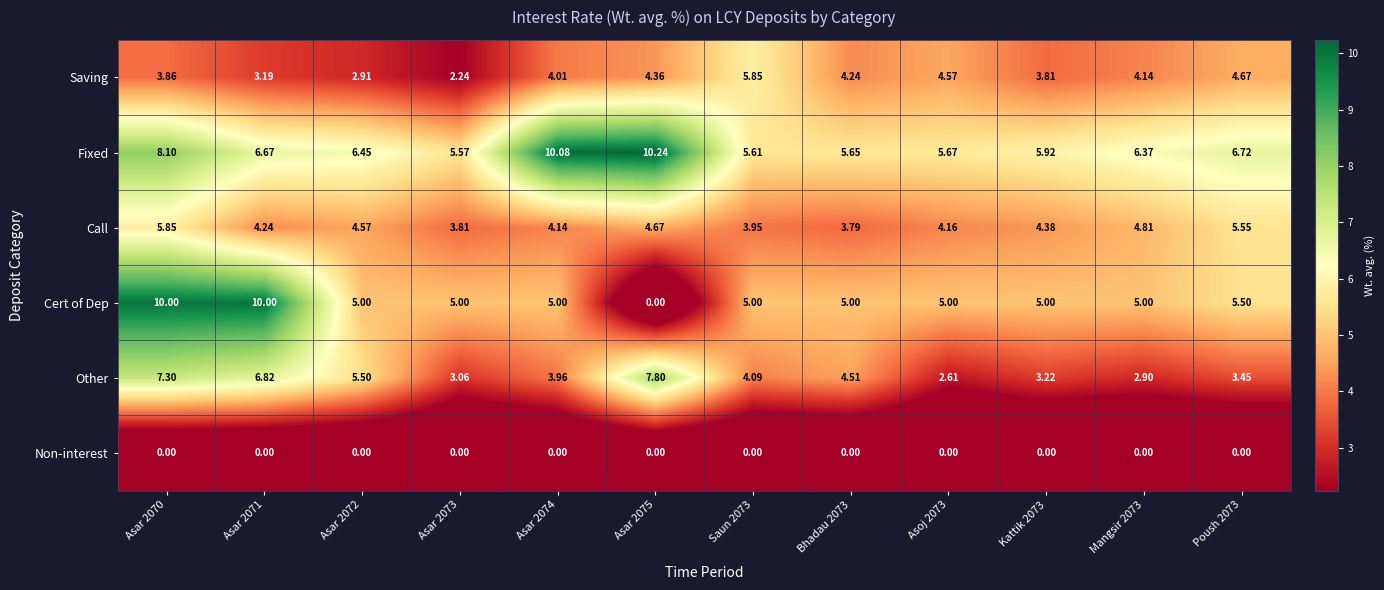

Which series has the widest spread of values?

Cert of Dep